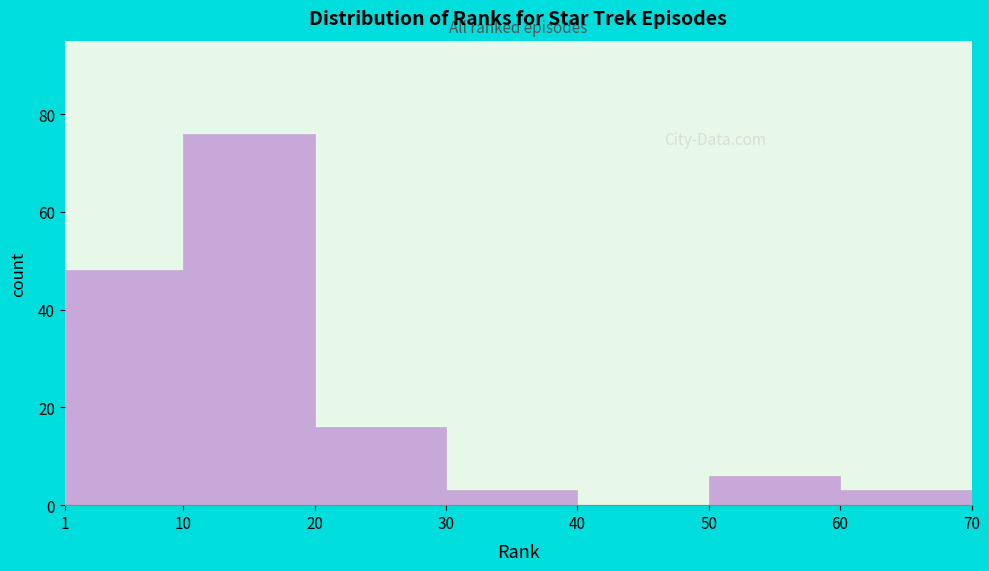

How tall is the bar that spans 60 to 70 on the x-axis? The values are not printed on the chart, so give them approximately, as read against the axis.

4